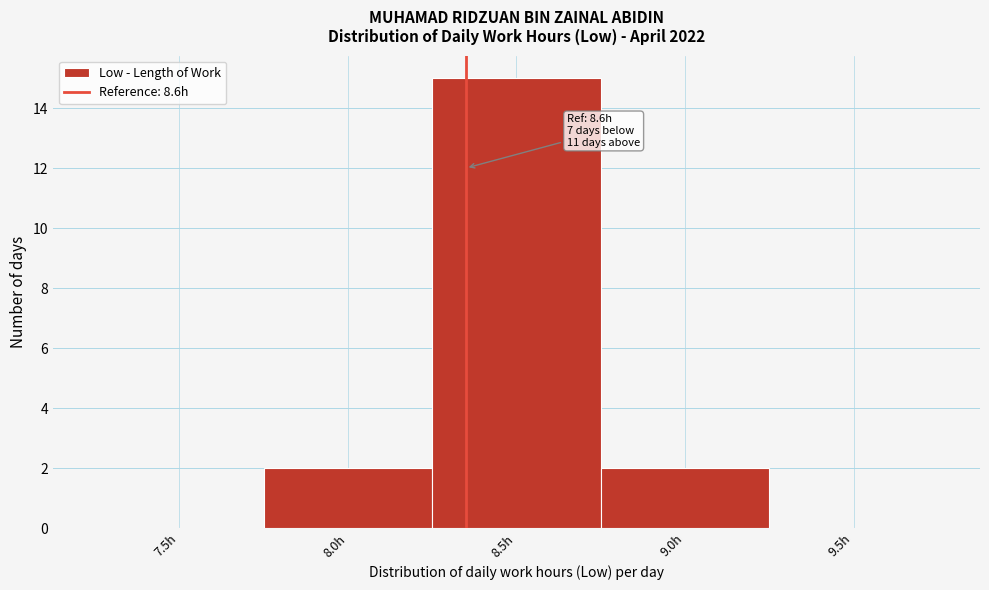

Reading left to right, what are all the values shown in this chart?

7.5h=0	8.0h=2	8.5h=15	9.0h=2	9.5h=0